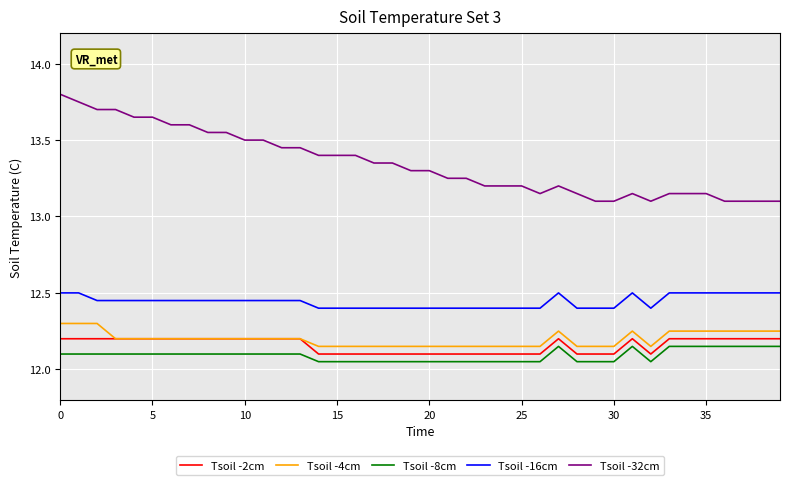

What is the difference between the maximum and second lowest values in the Tsoil -2cm series?

0.1